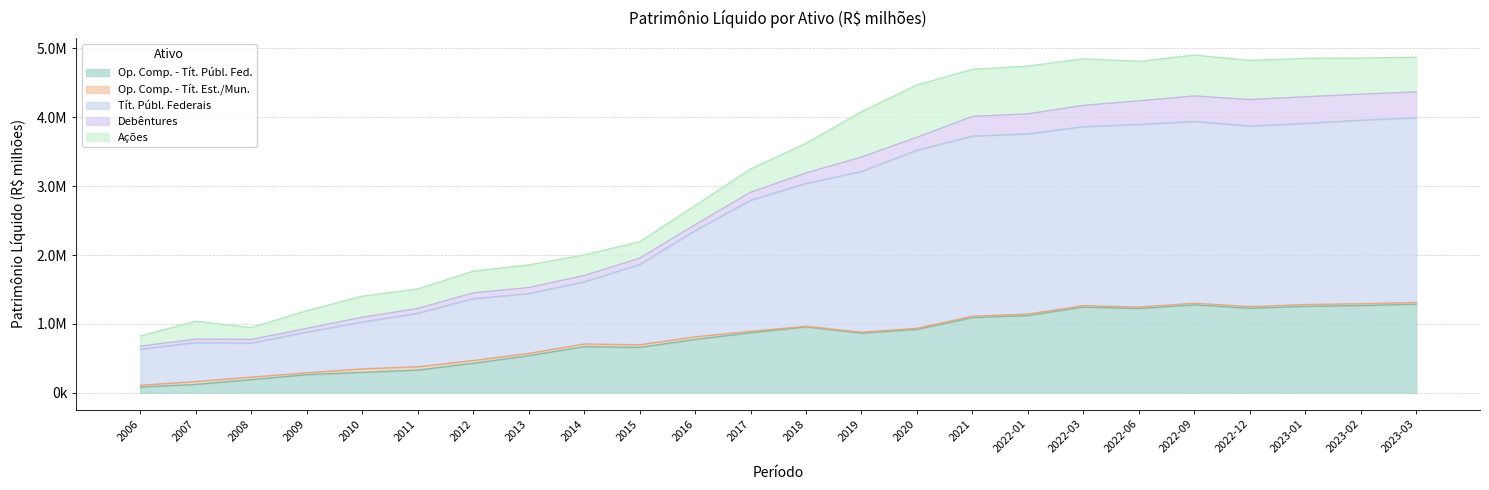

The value of Op. Comp. - Tít. Est./Mun. at 2011 is 81285.8. True or false?

False